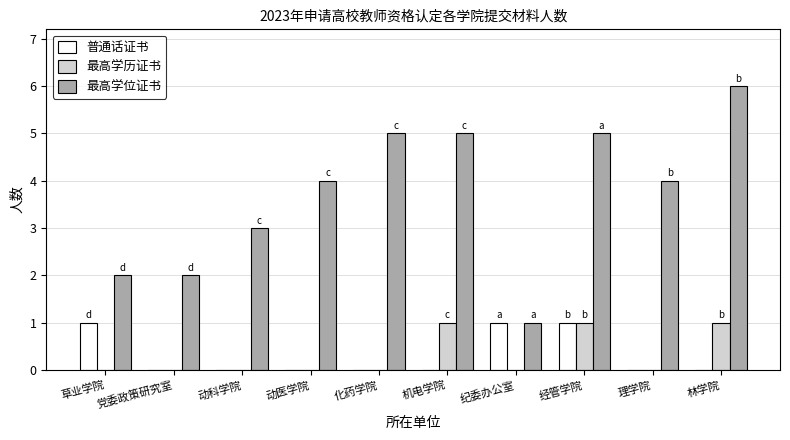

What is the difference between the 最高学位证书 values at 经管学院 and 理学院?

1